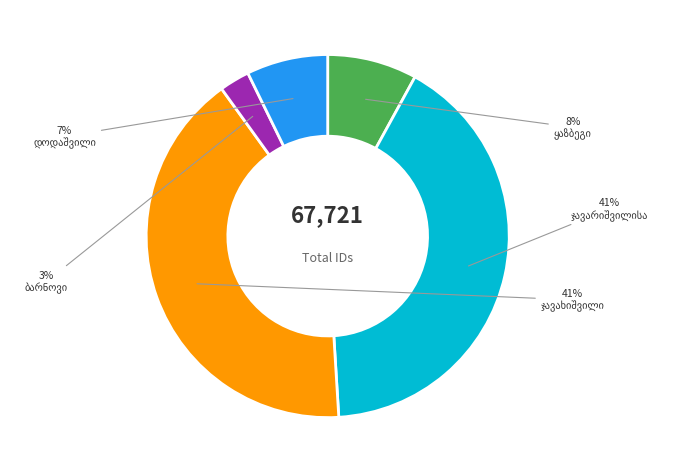

To the nearest percent, what is the difference between the largest and smallest slice percentages?

38%